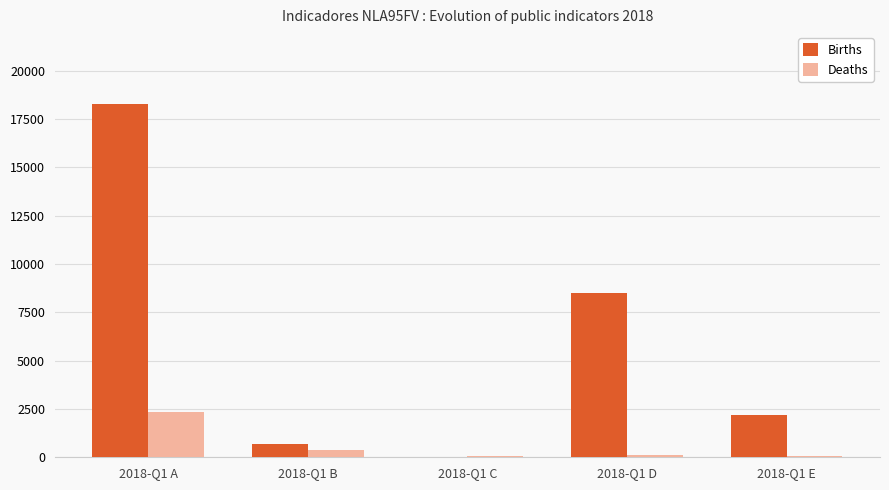

Which category has the highest value in the Deaths series?

2018-Q1 A